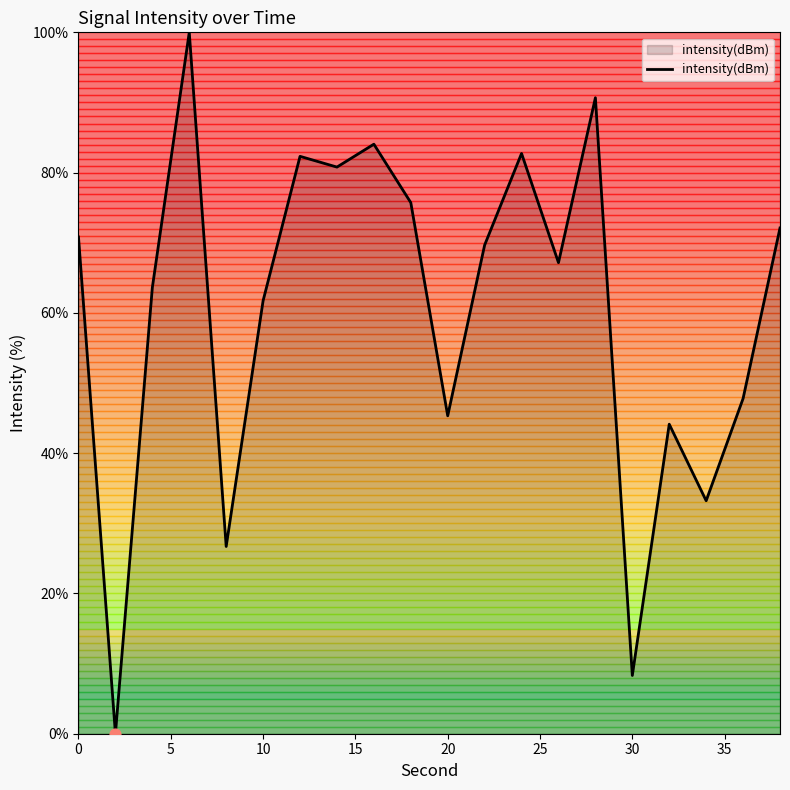

What is the difference between the maximum and minimum values?

100.0